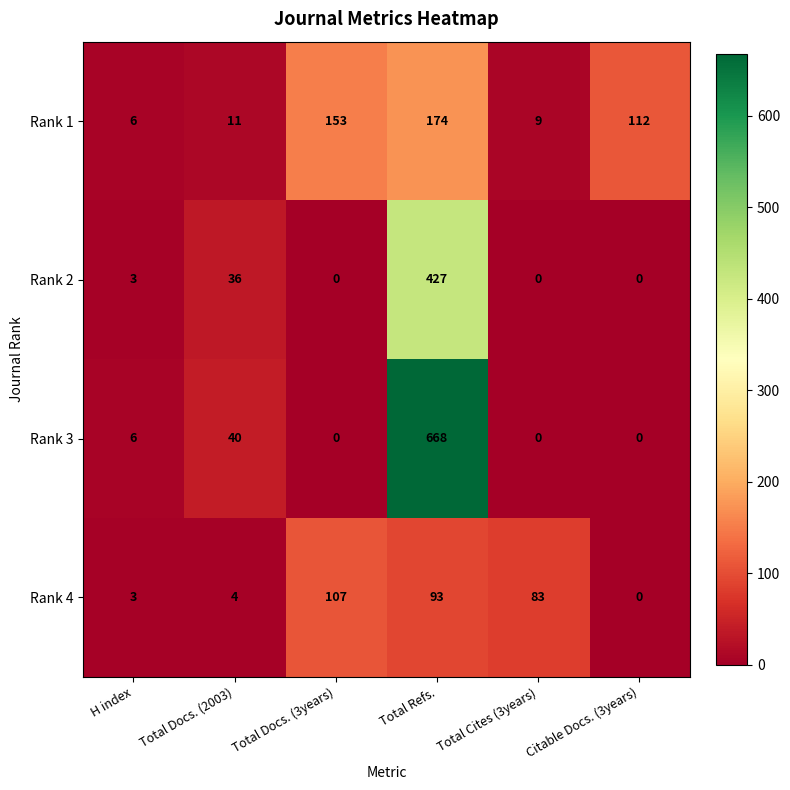

The Rank 2 series shows 264 at Total Cites (3years). True or false?

False